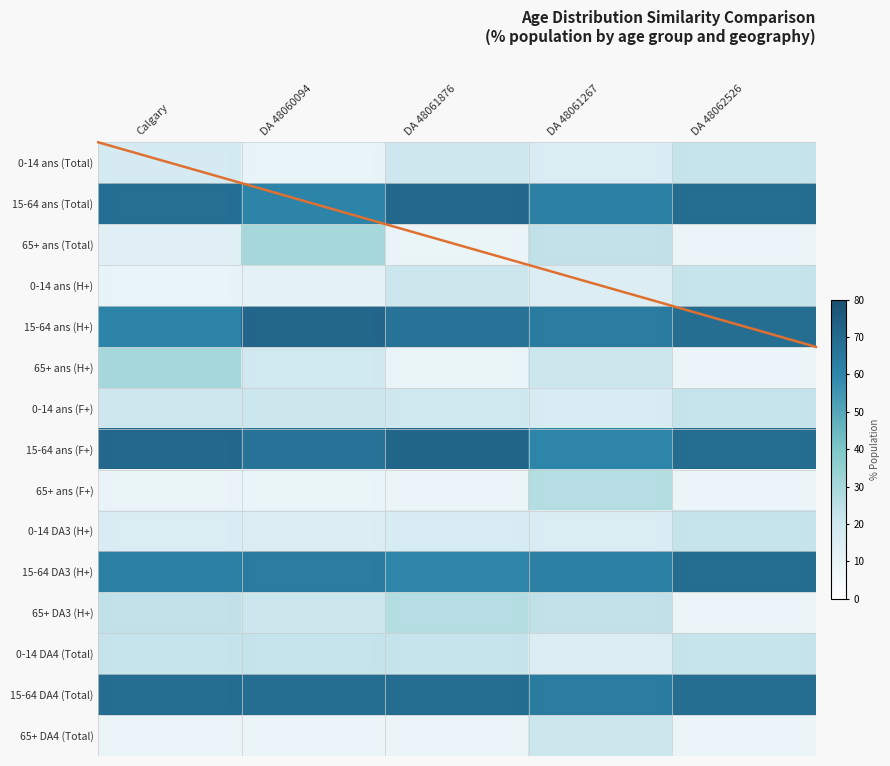

What is the spread (max minus min) of values at DA 48062526?

60.5